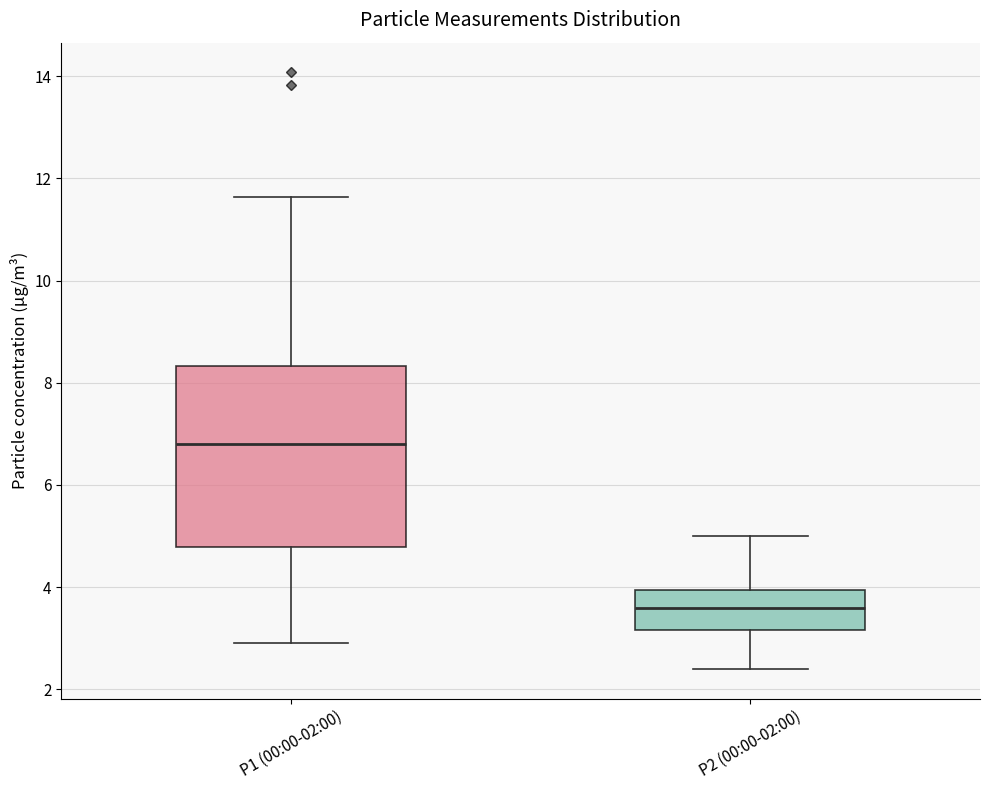

Which box has the lowest median line?

P2 (00:00-02:00)